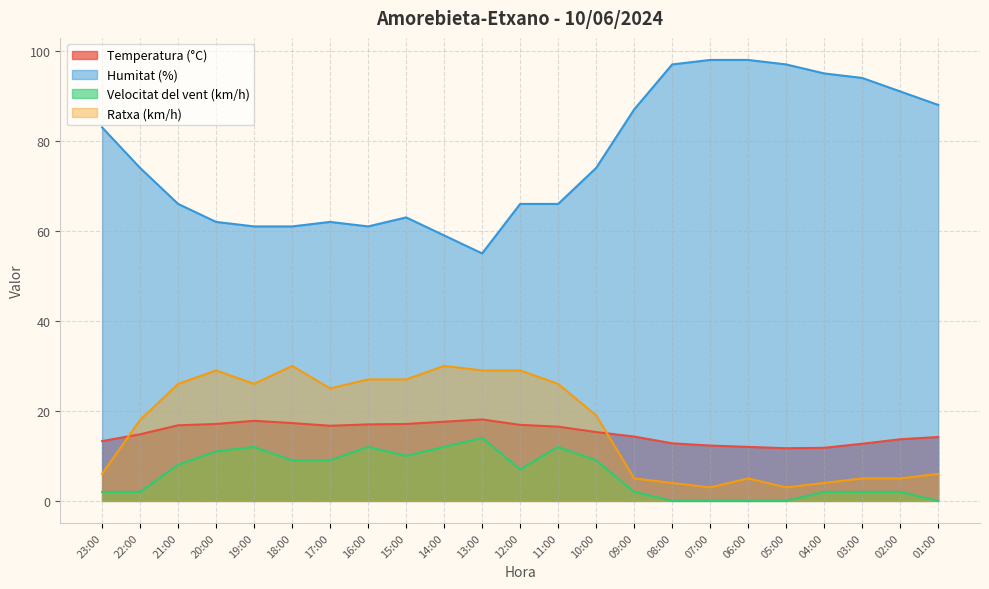

How many lines are shown in the chart?

4